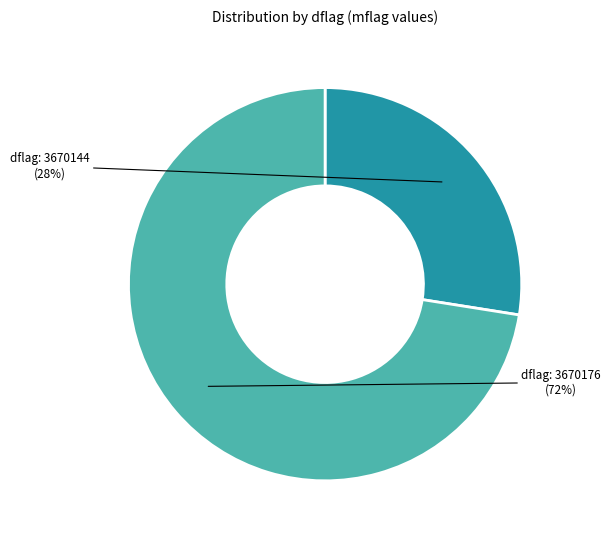

Is there a majority slice in this chart?

Yes